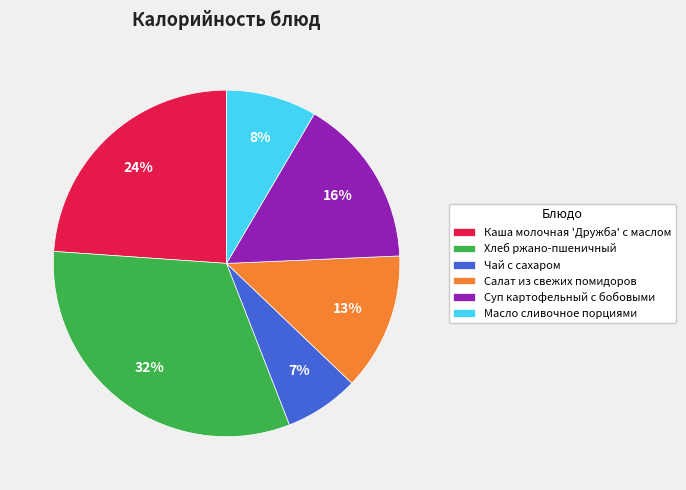

Do Чай с сахаром and Хлеб ржано-пшеничный together represent more than half of the pie?

No